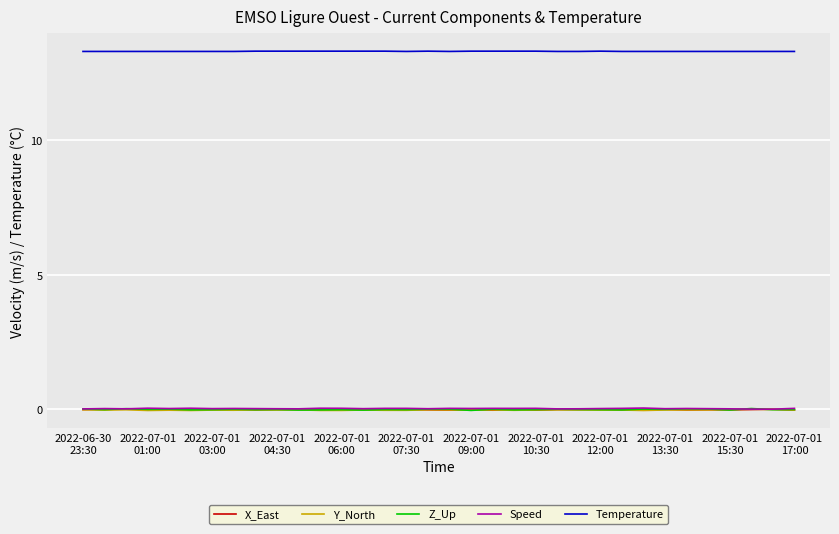

Which series has the largest total across all categories?

Temperature